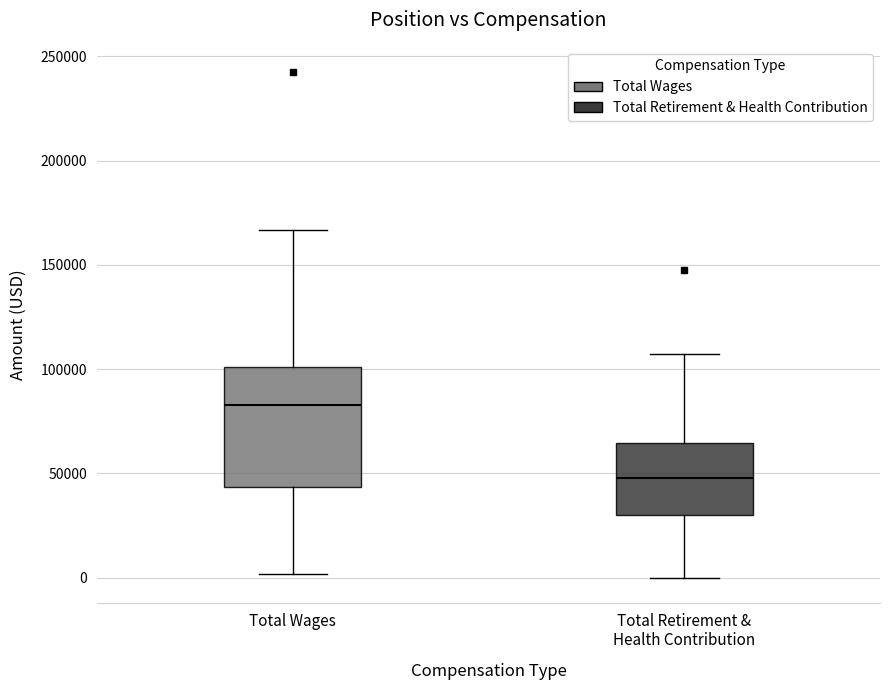

Reading left to right, read every box against the y-axis: the position of its median line, the range the box covers, and the ends of its whiskers. The values are not printed on the chart, so give them approximately, as read against the axis.

Total Wages: median 85000, box 45000 to 100000, whiskers 0 to 165000
Total Retirement & Health Contribution: median 50000, box 30000 to 65000, whiskers 0 to 105000